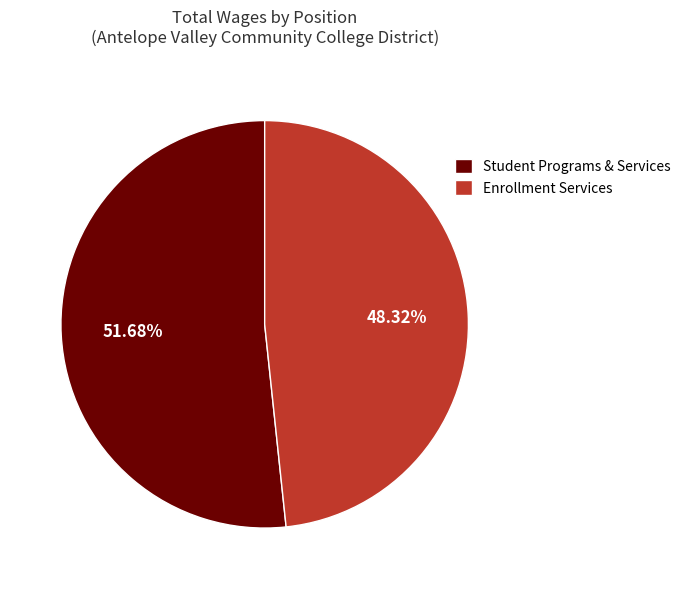

To the nearest percent, what portion does Enrollment Services represent?

48%